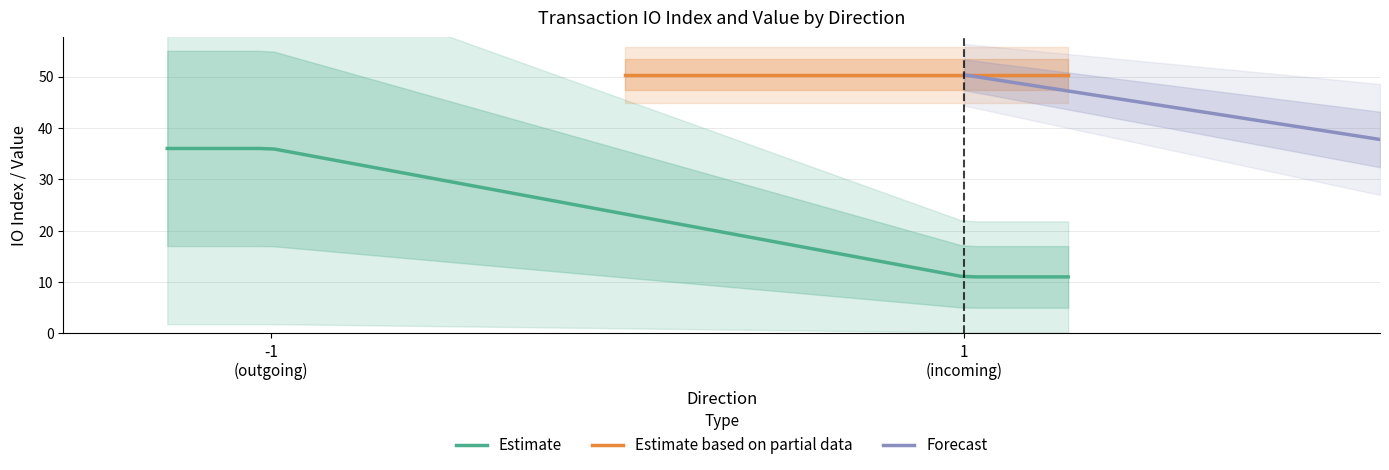

What is the minimum value for Estimate?

11.0